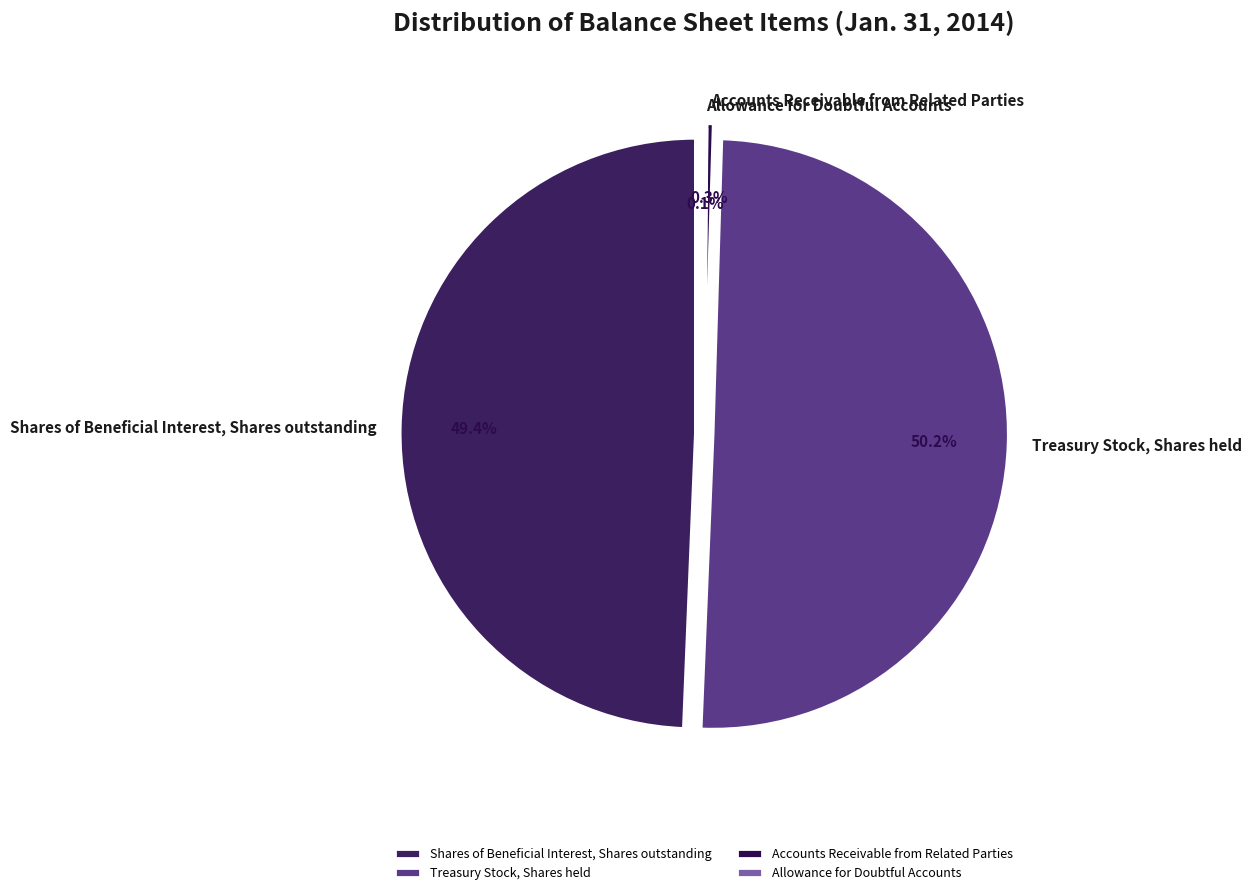

Which category accounts for the majority?

Treasury Stock, Shares held